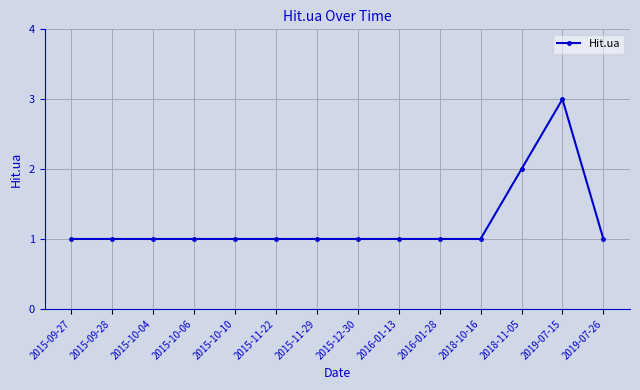

Approximately how many times larger is the value at 2015-10-04 compared to 2015-11-22?

1.0